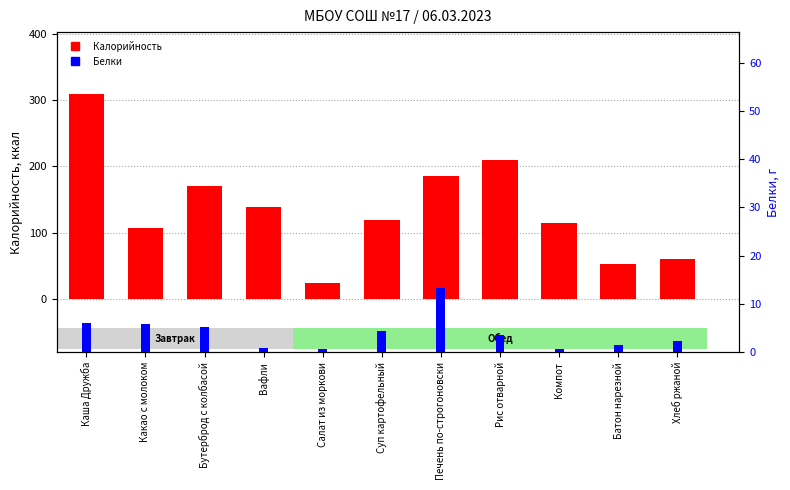

At which category is the sum across all series the highest?

Каша Дружба